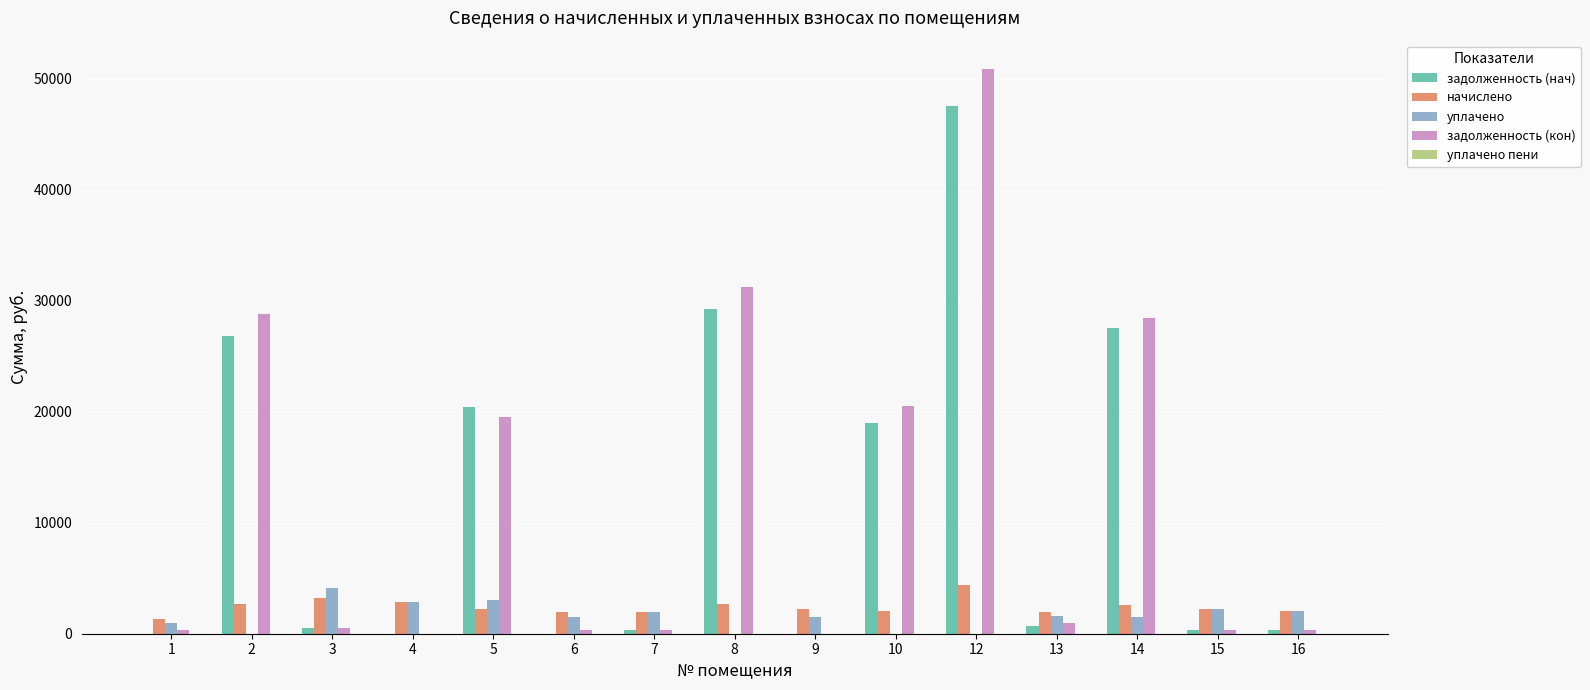

The value of начислено at 14 is 2617.1. True or false?

True